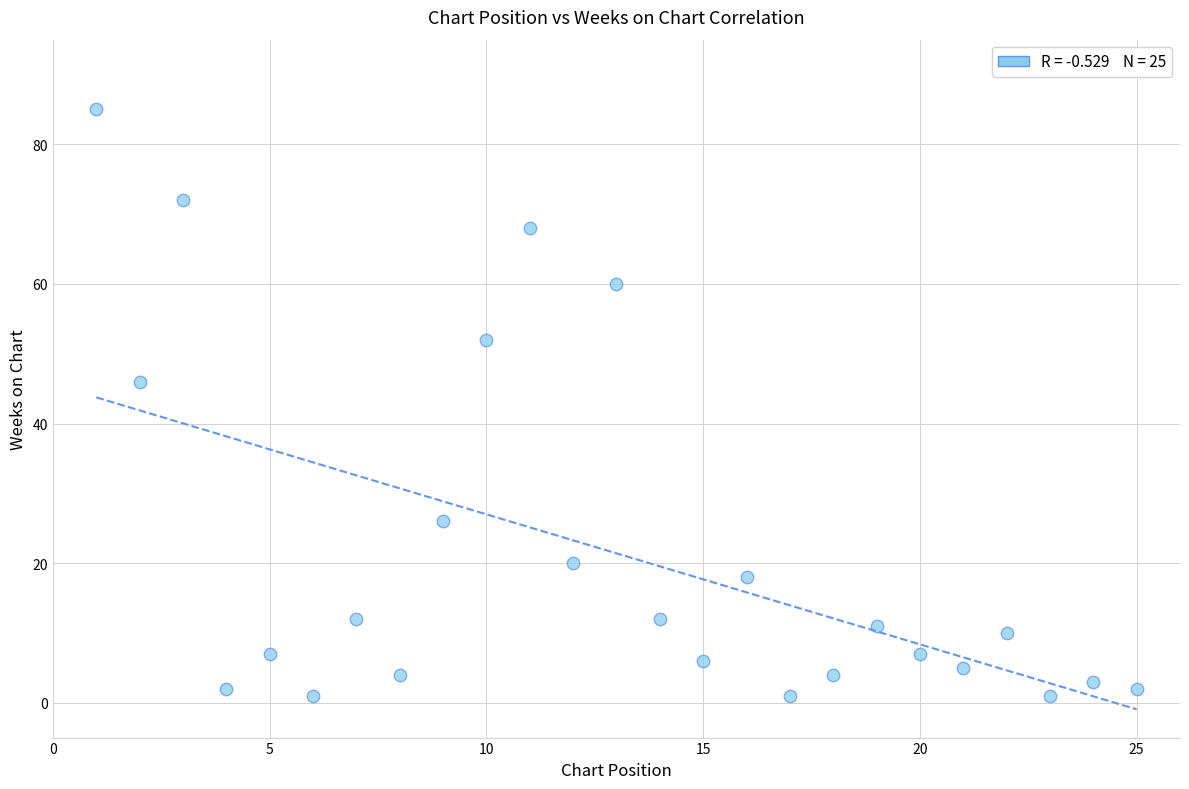

What is the range of Y values (max minus min)?

84